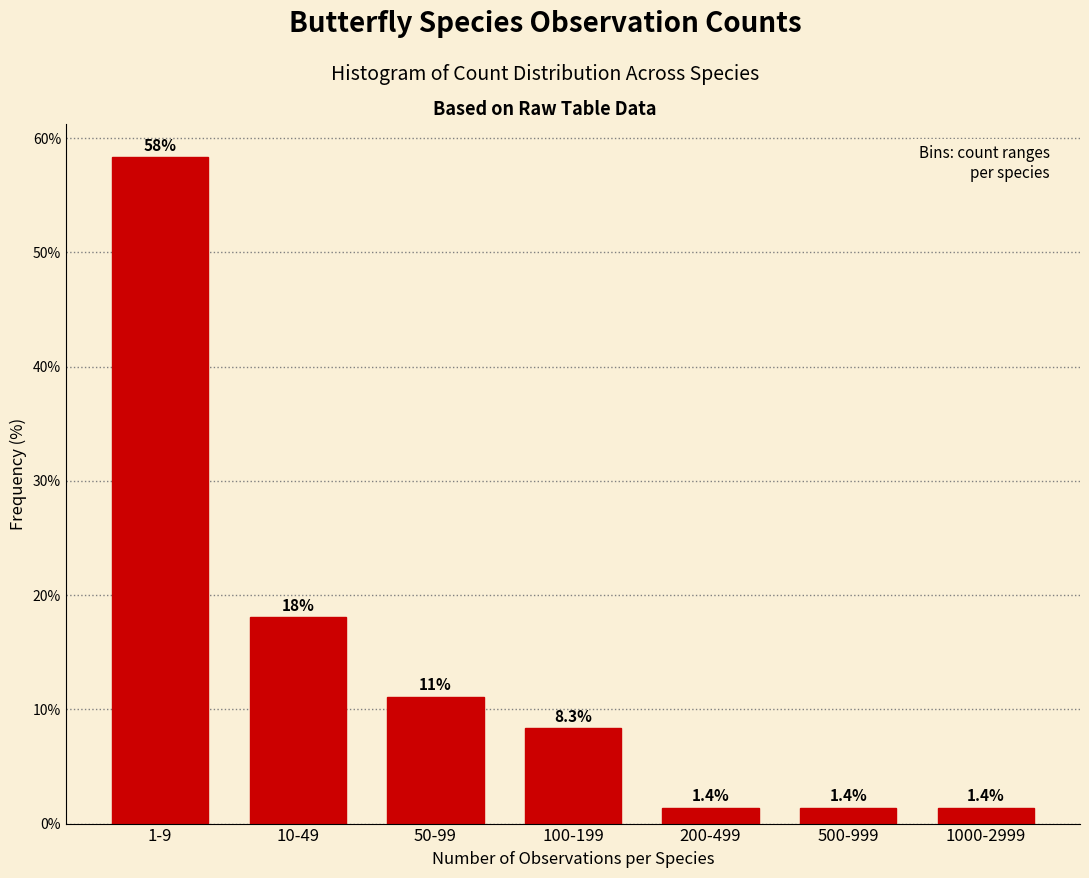

Reading right to left, list all the values displayed in this chart.

1000-2999=1.4	500-999=1.4	200-499=1.4	100-199=8.3	50-99=11.1	10-49=18.1	1-9=58.3